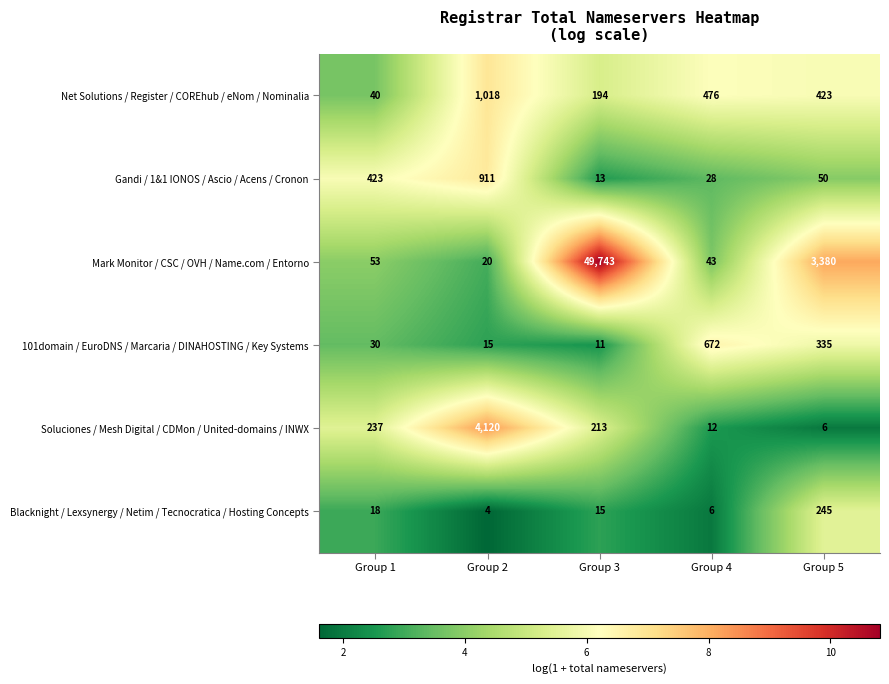

What is the spread (max minus min) of values at Group 5?

3374